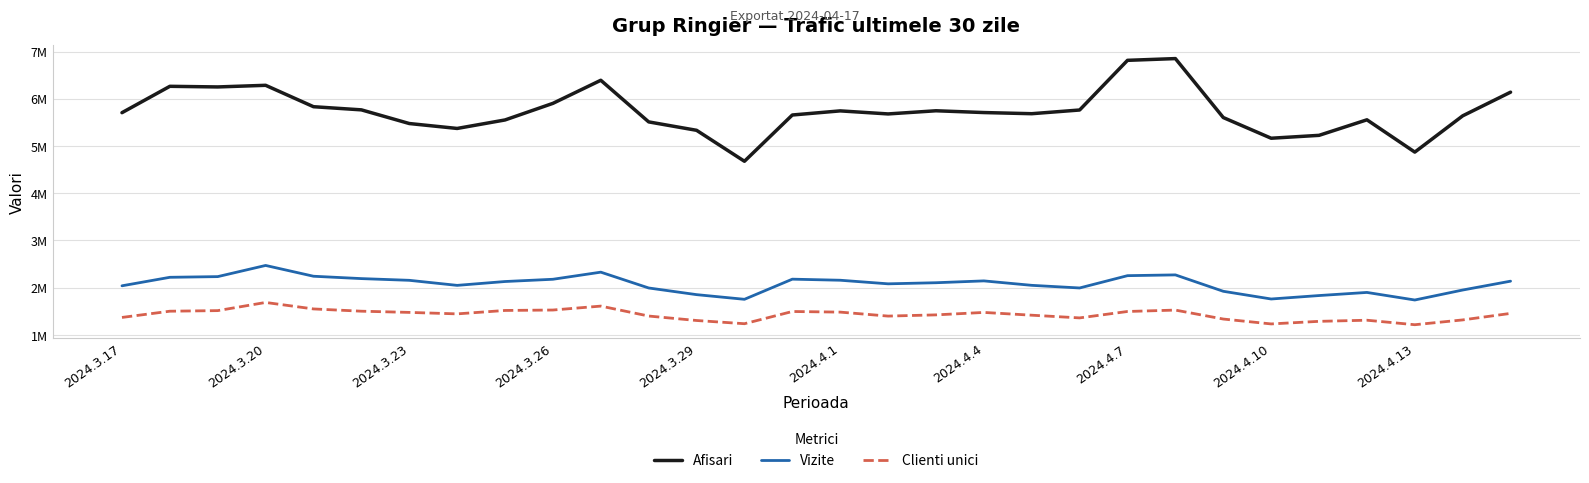

What are all the series names shown in the legend?

Afisari, Vizite, Clienti unici